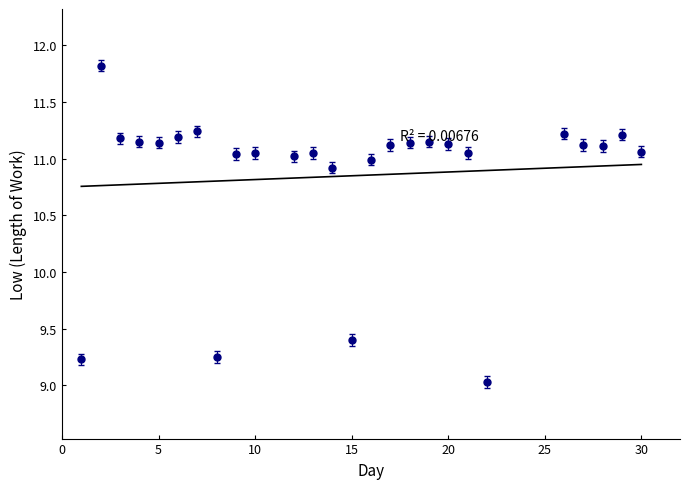

What is the range of Y values (max minus min)?

2.8